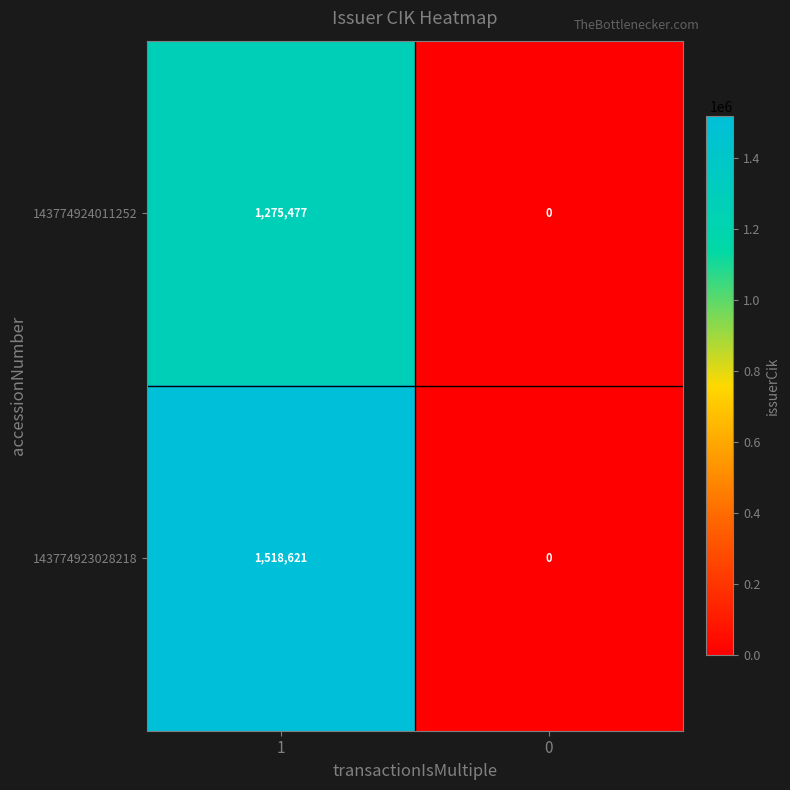

Reading left to right, transcribe all the data shown in this chart.

143774924011252: 1275477	0
143774923028218: 1518621	0